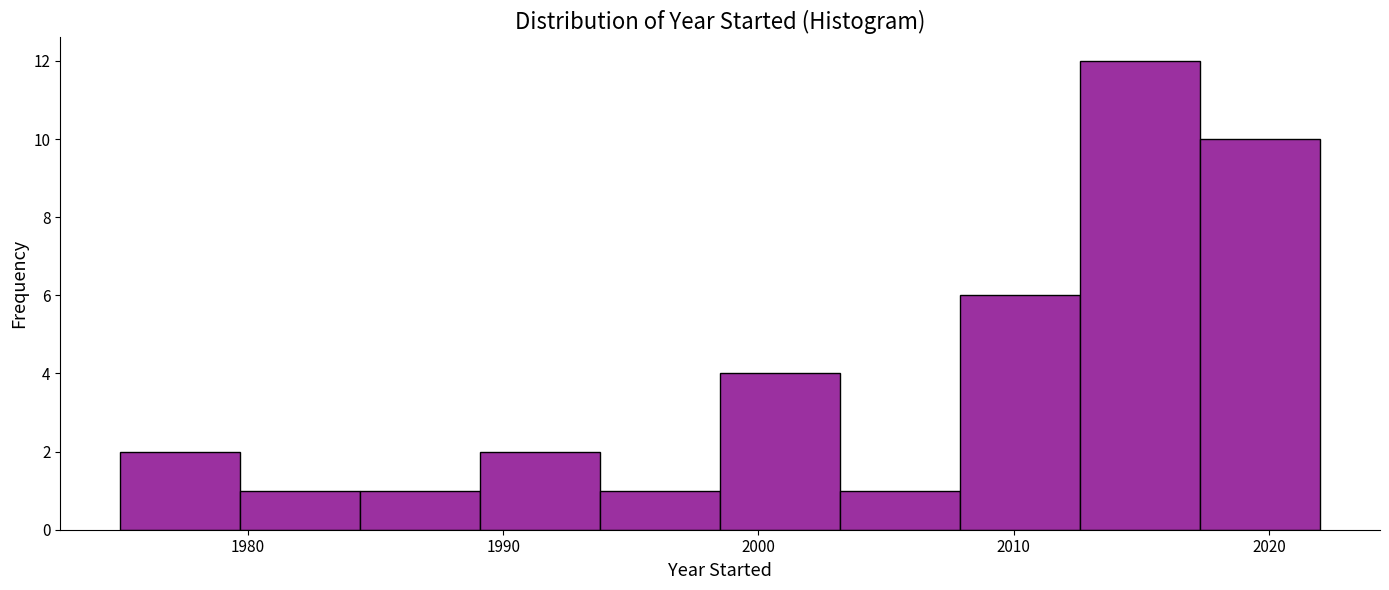

Which range on the x-axis has the tallest bar?

2012.6 to 2017.3